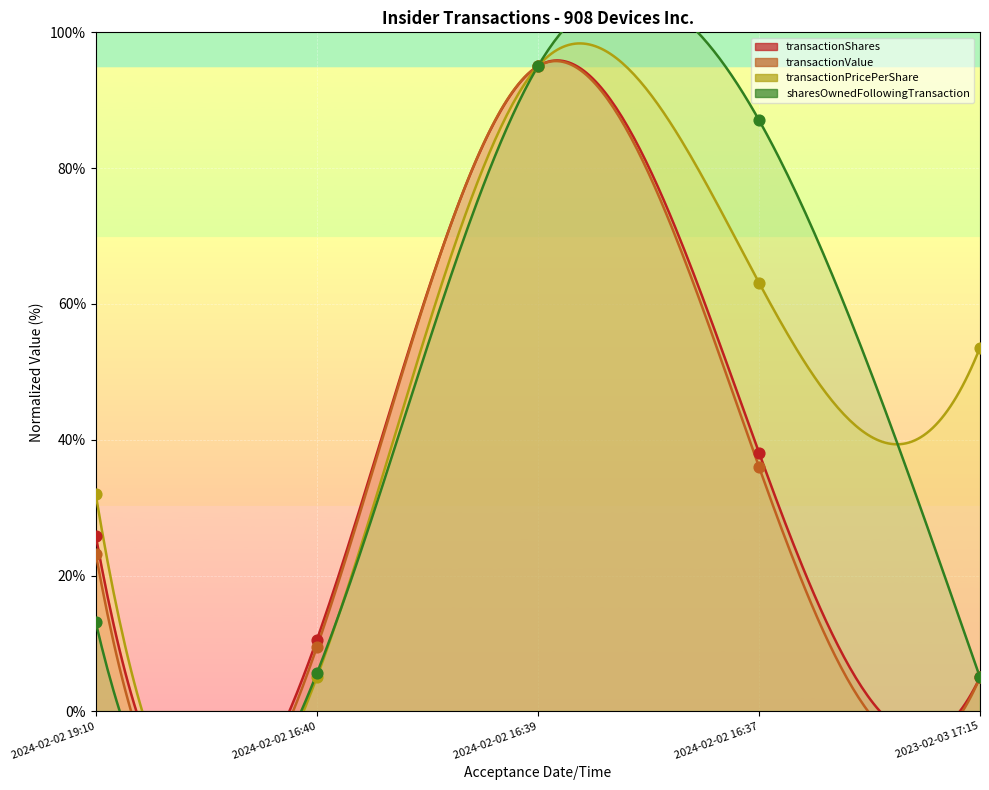

What are all the series names shown in the legend?

transactionPricePerShare, transactionShares, transactionValue, sharesOwnedFollowingTransaction